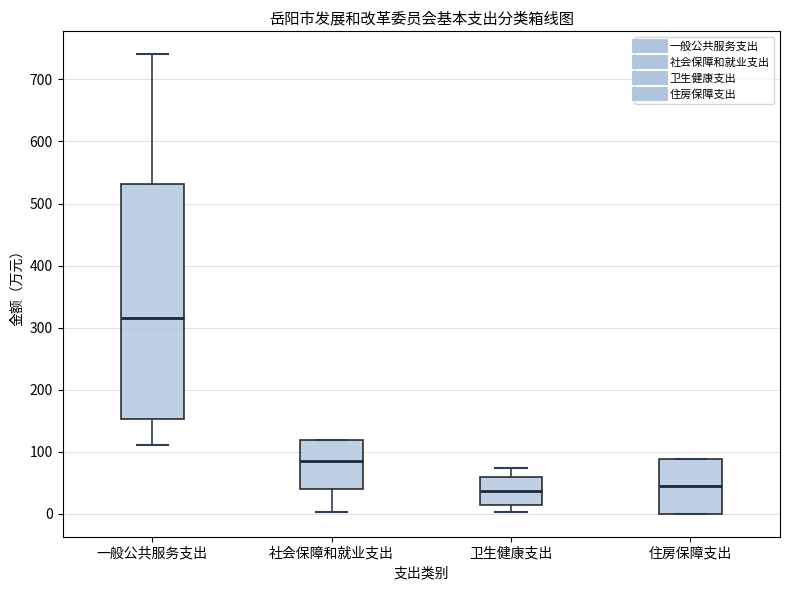

Where does the upper whisker of the box for 一般公共服务支出 end on the y-axis? The values are not printed on the chart, so give them approximately, as read against the axis.

740